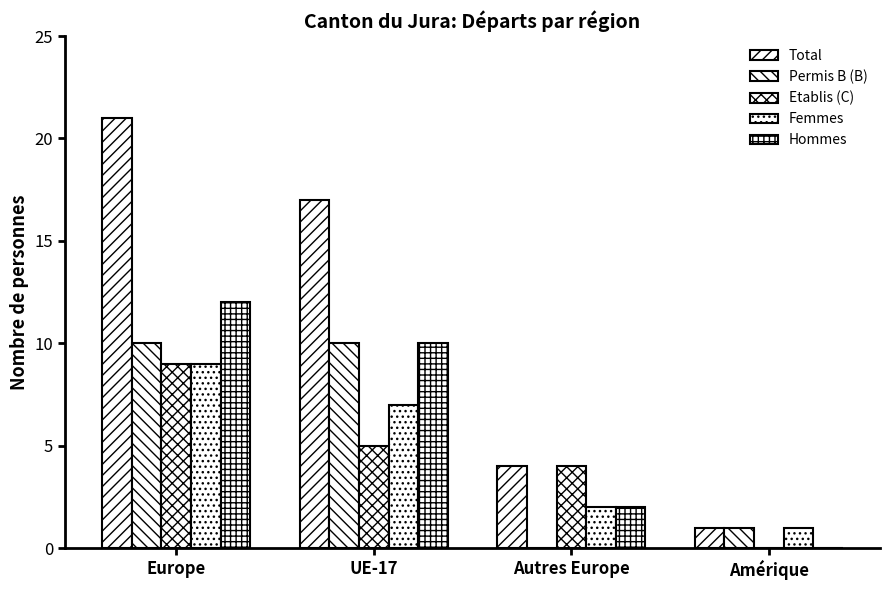

What position from the left is Amérique?

4